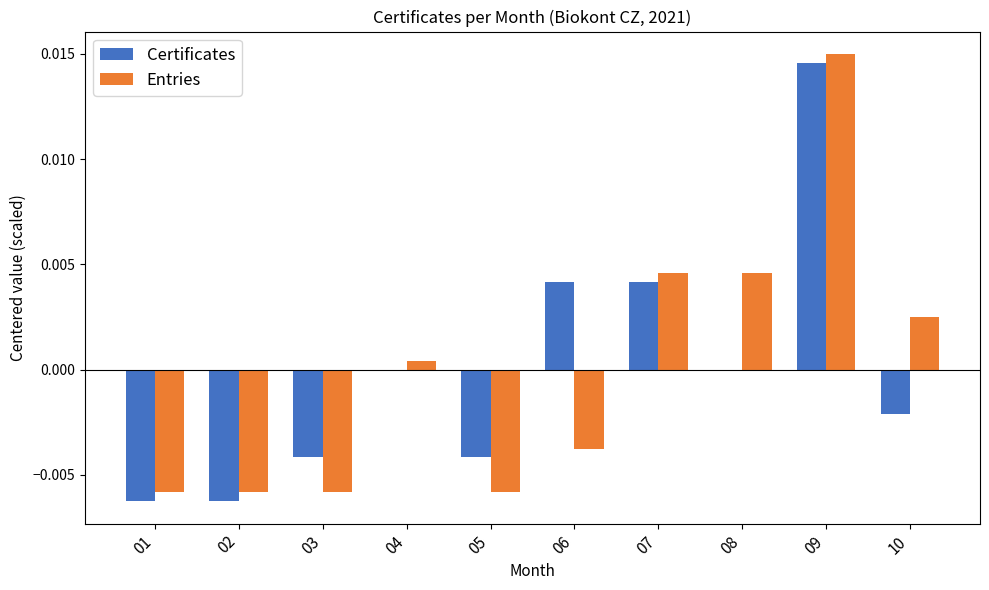

The Certificates series shows -0.0 at 02. True or false?

True